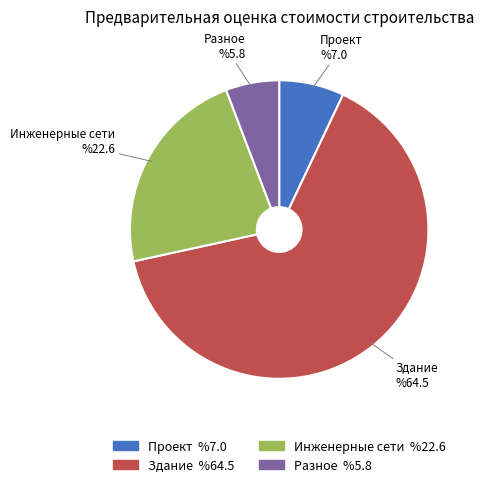

Combined, do Инженерные сети and Разное account for over 50%?

No